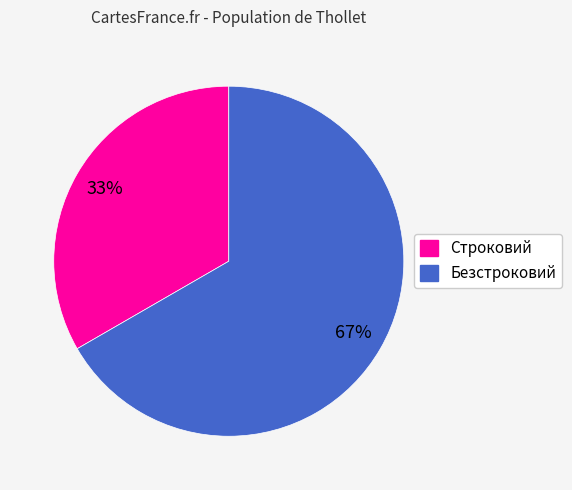

Which has a higher value, Строковий or Безстроковий?

Безстроковий